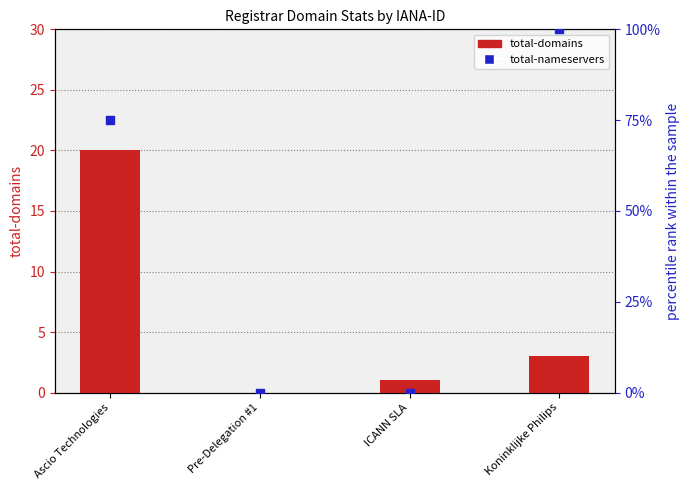

What is the total value across all series at ICANN SLA?

1